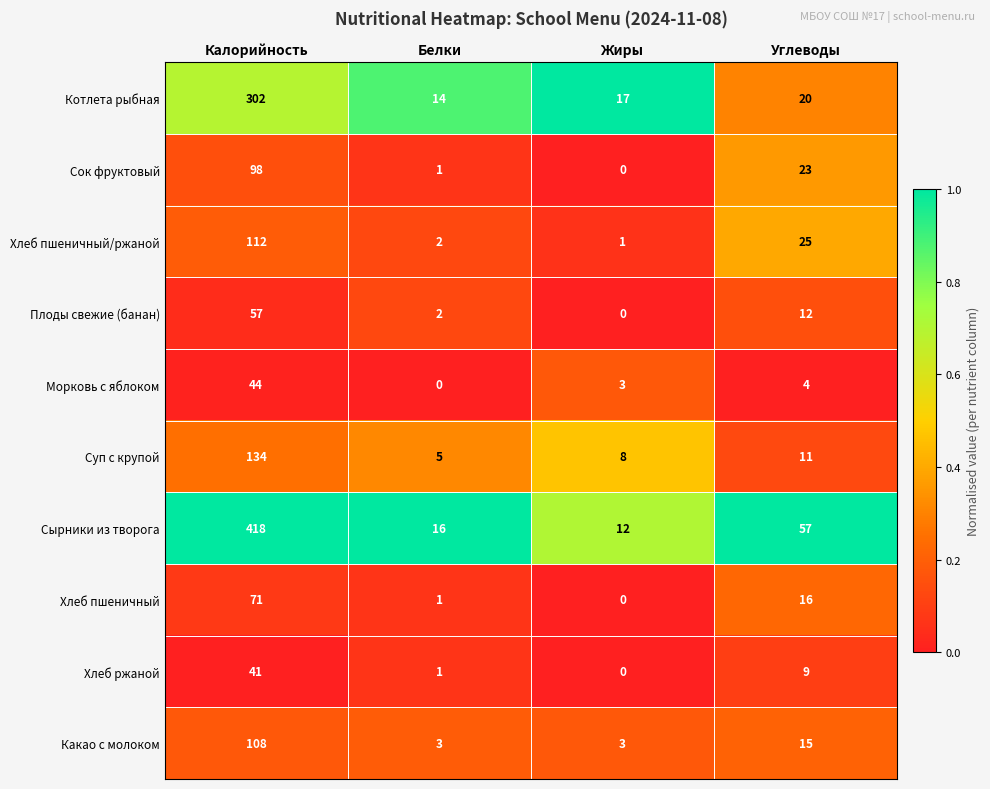

Which series has the largest total across all categories?

Сырники из творога